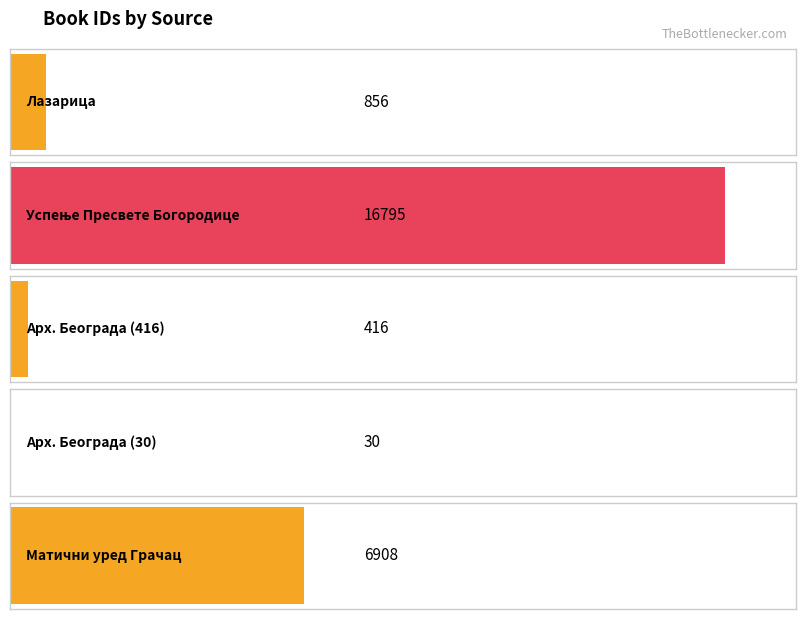

Are the bars grouped side by side (vs. stacked)?

No